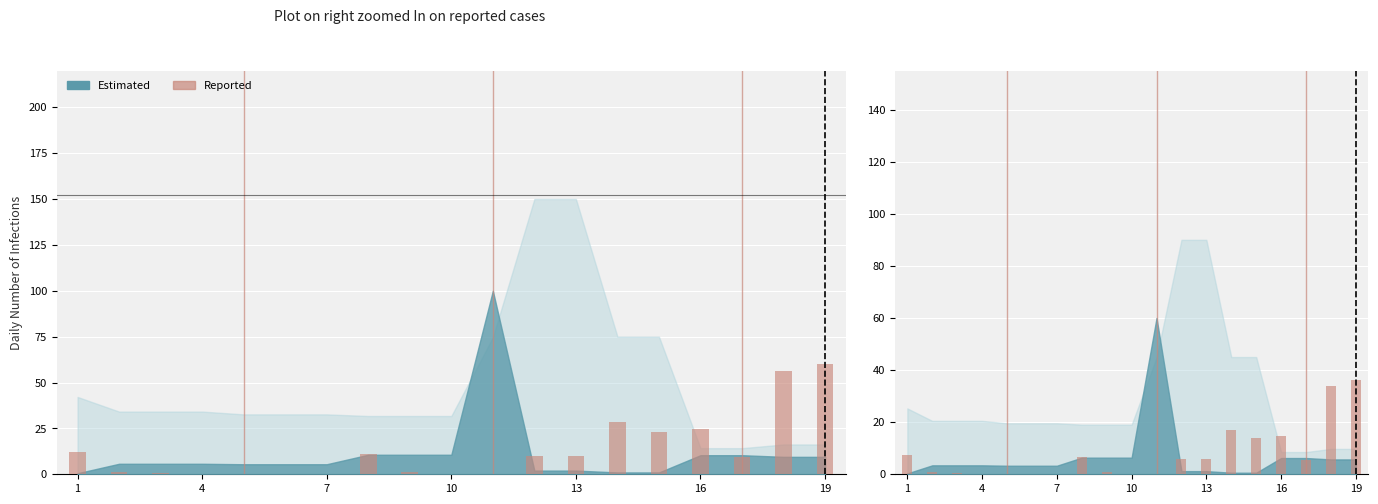

What is the difference between the values at 4 and 16?

4.8